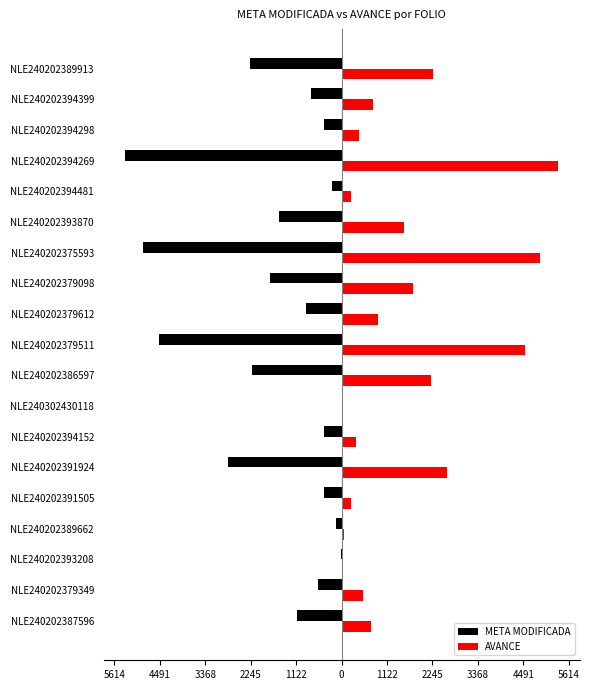

What are all the series names shown in the legend?

META MODIFICADA, AVANCE